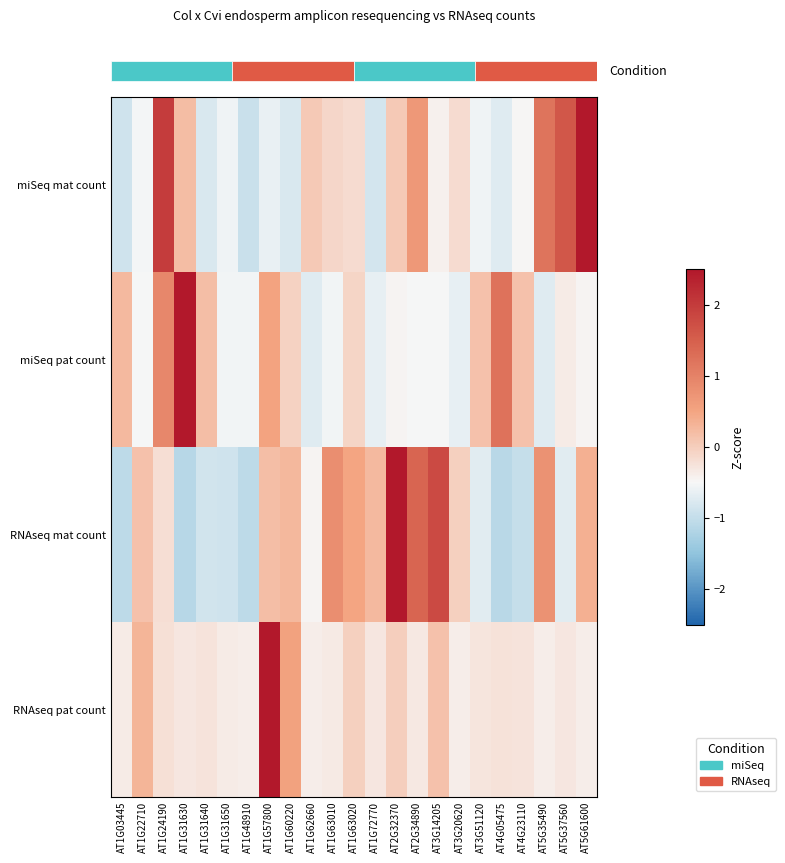

At which category does the chart reach its minimum across all series?

AT1G31630